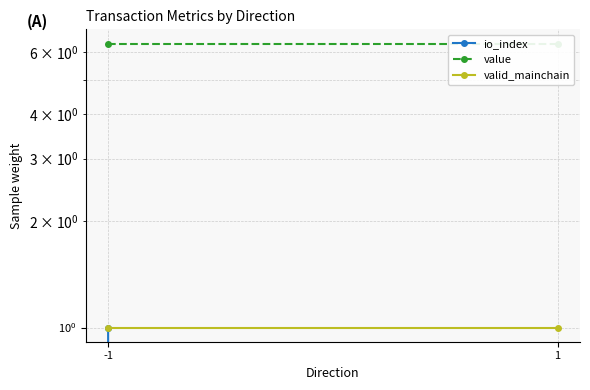

What is the total value across all series at 1?

7.3